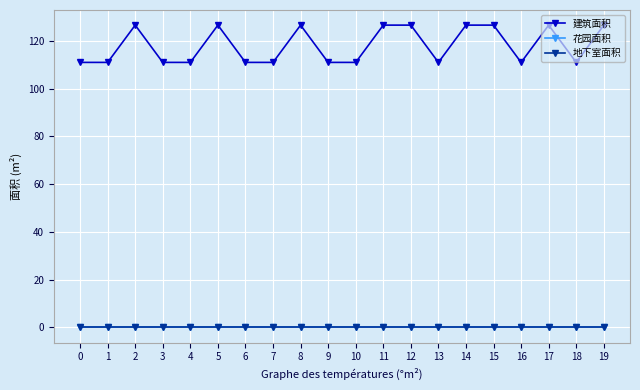

True or false: 地下室面积 and 建筑面积 cross at least once.

False